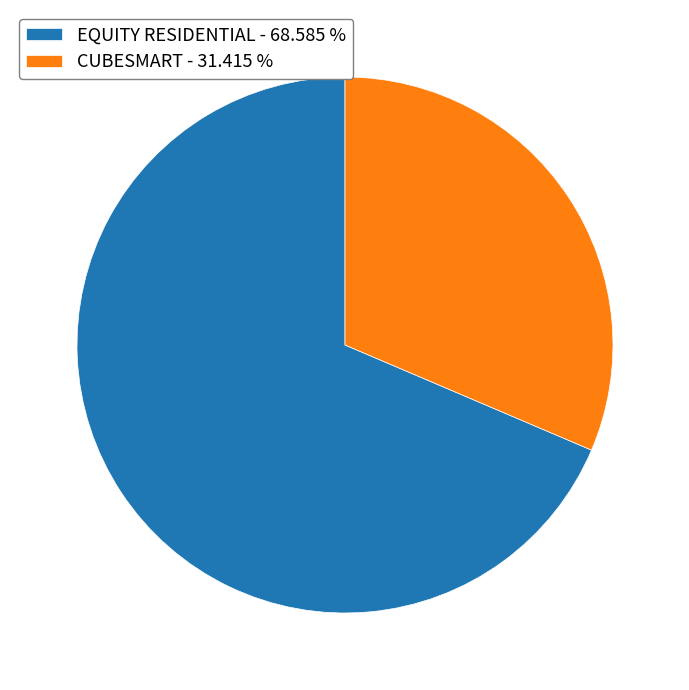

Is there a majority slice in this chart?

Yes